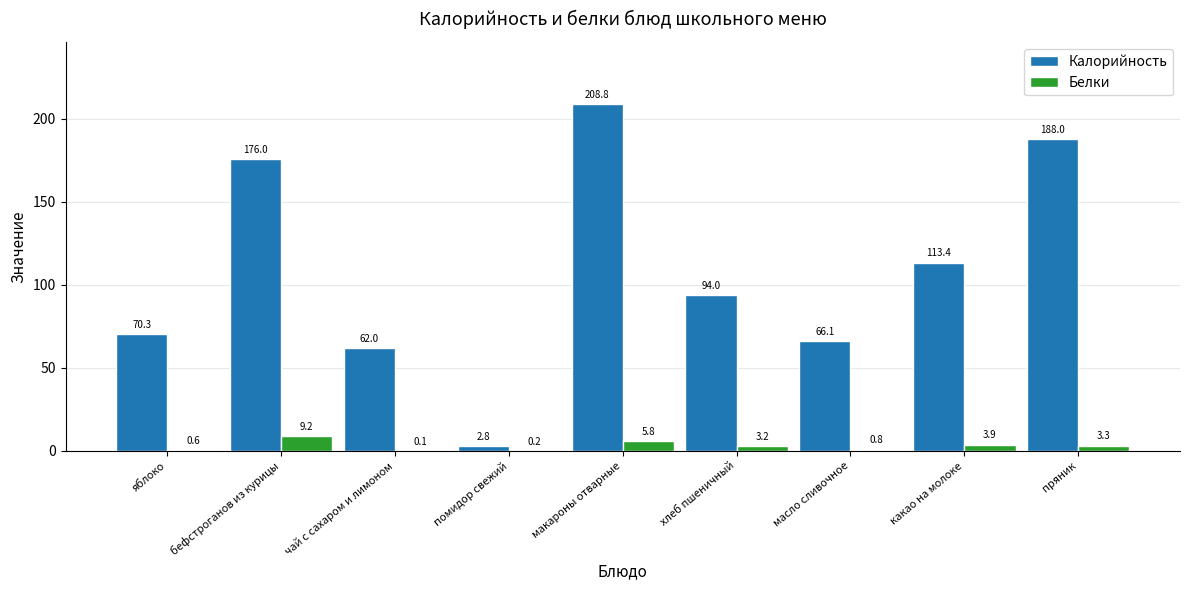

What are all the series names shown in the legend?

Калорийность, Белки